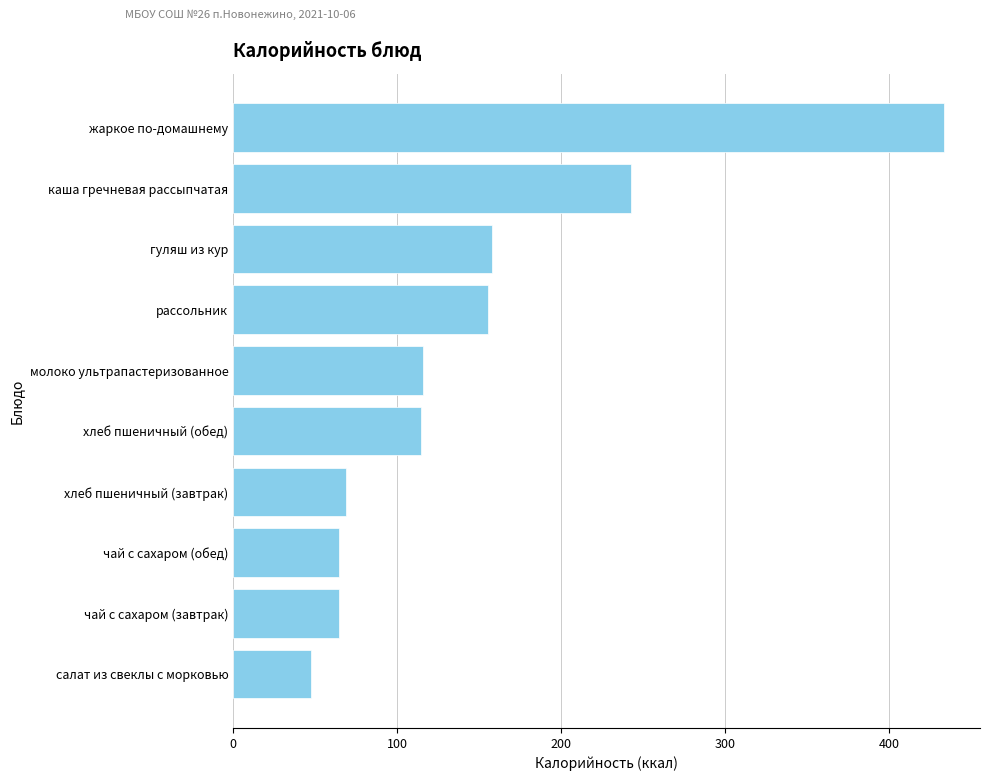

What is the maximum value shown in the chart?

433.6